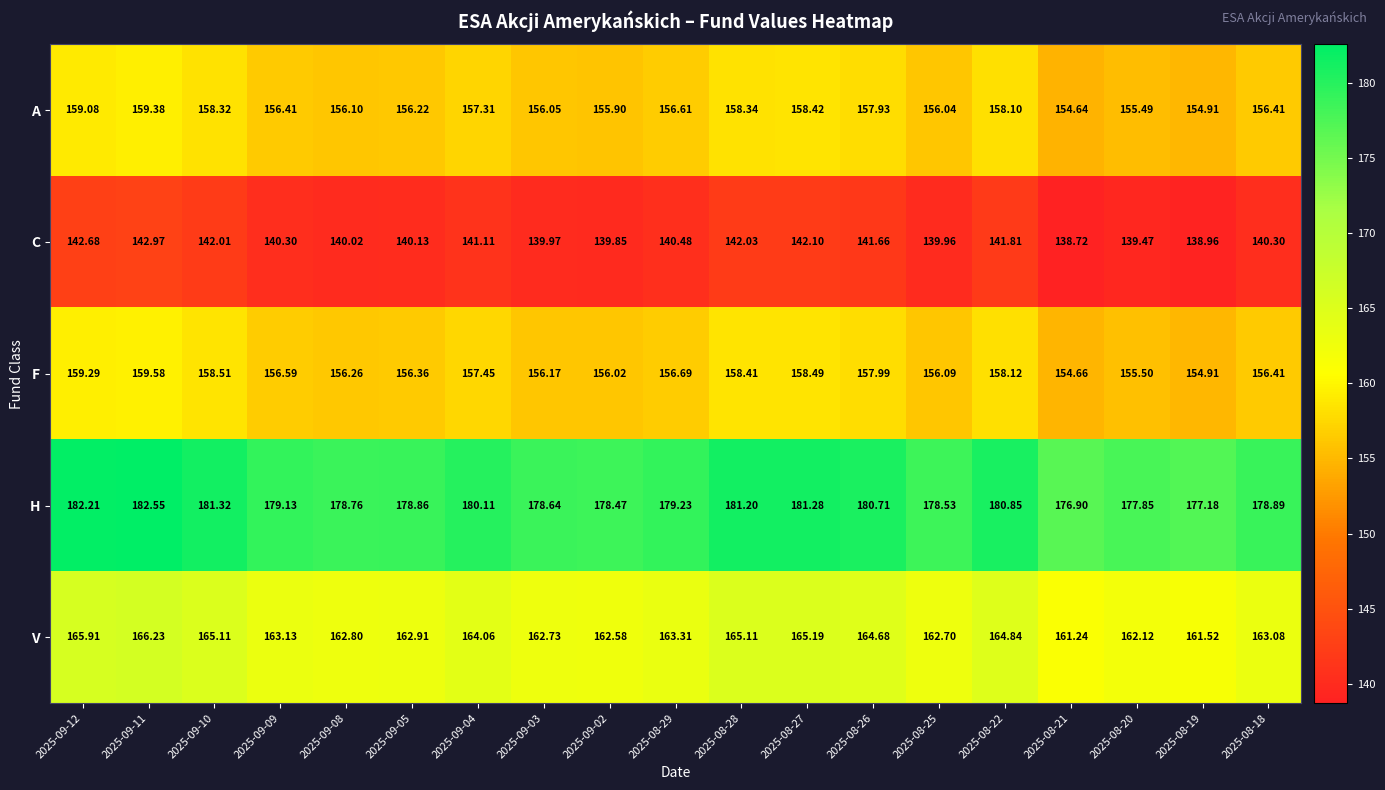

At 2025-09-02, list the series in order from largest to smallest.

H, V, F, A, C